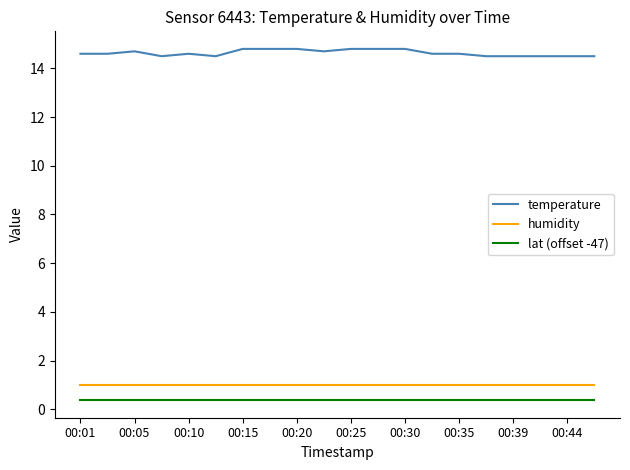

What is the sum of all lat (offset -47) values?

7.4